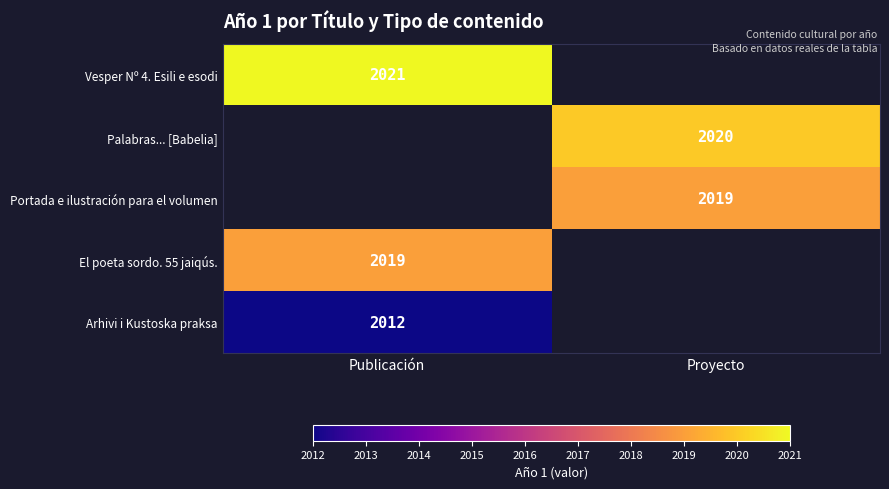

The Arhivi i Kustoska praksa series shows 1358 at Publicación. True or false?

False